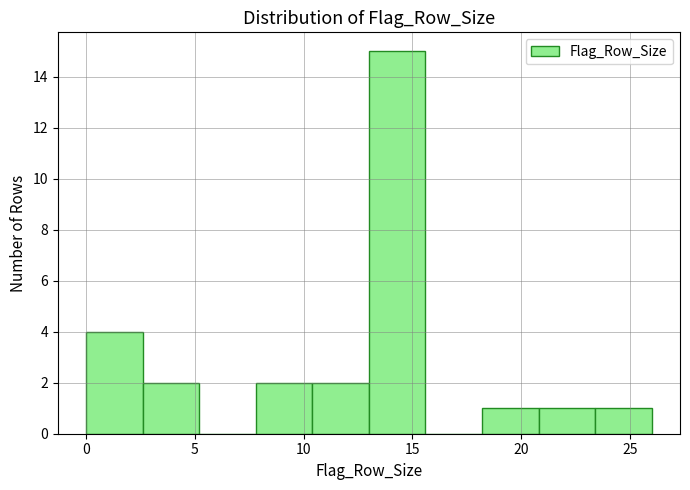

Over which range of the x-axis is the bar tallest?

13.0 to 15.6